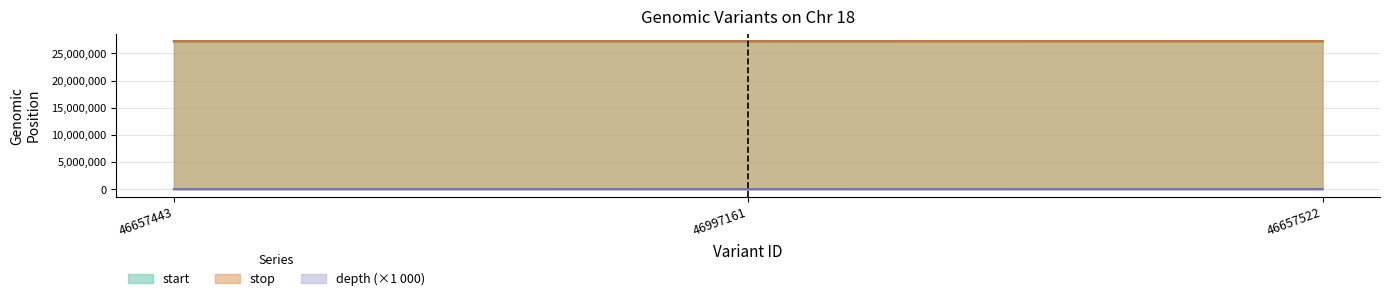

What is the value of the start point at the 2nd from the left?

27243722